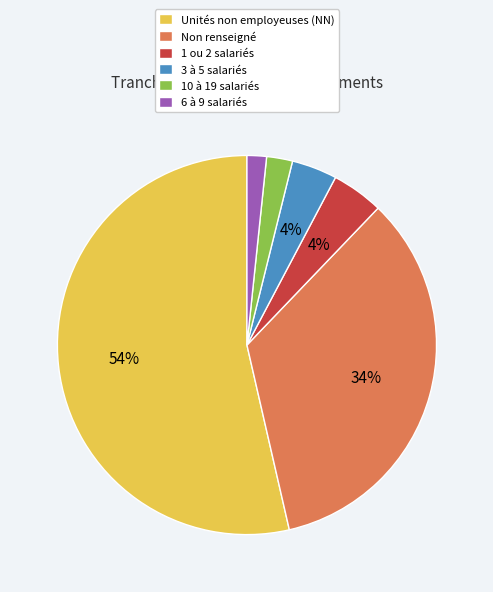

To the nearest percent, what is the average slice percentage?

17%